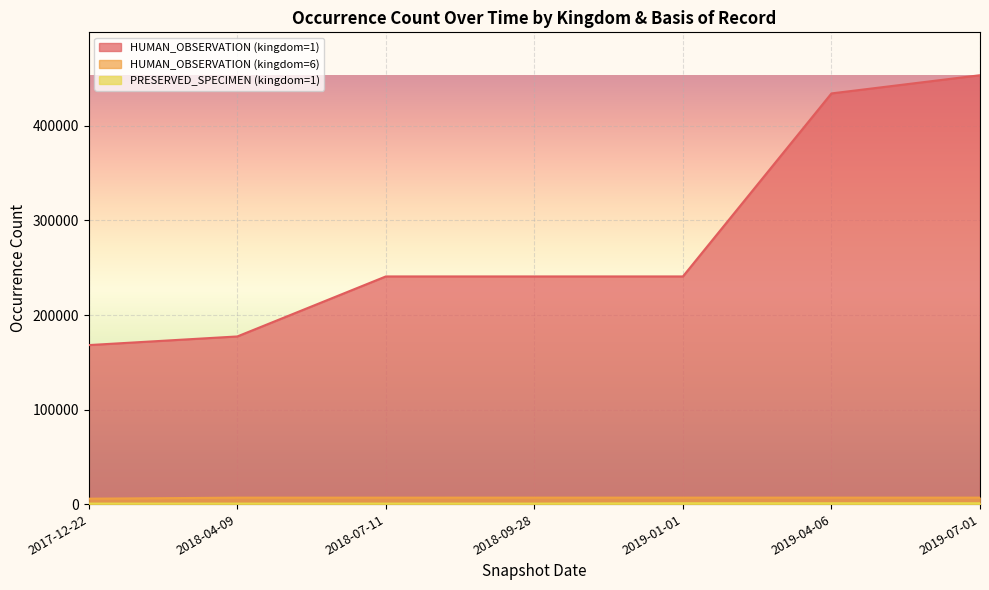

How many values in the HUMAN_OBSERVATION (kingdom=1) series exceed 240831?

2